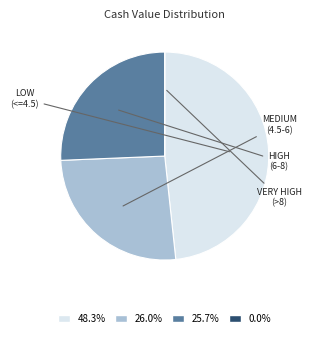

Is there any slice that represents more than half of the pie?

No